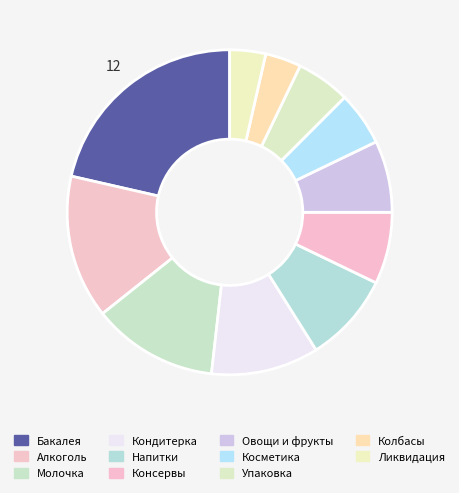

What is the change in value from Косметика to Ликвидация?

-1